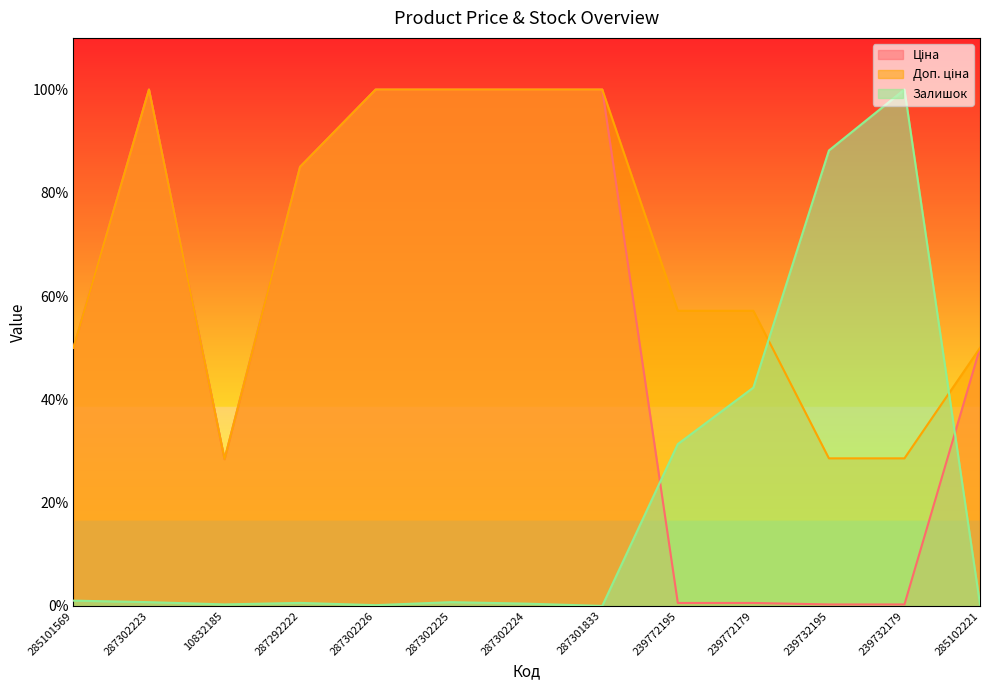

Which category has the highest value across all series?

287302223